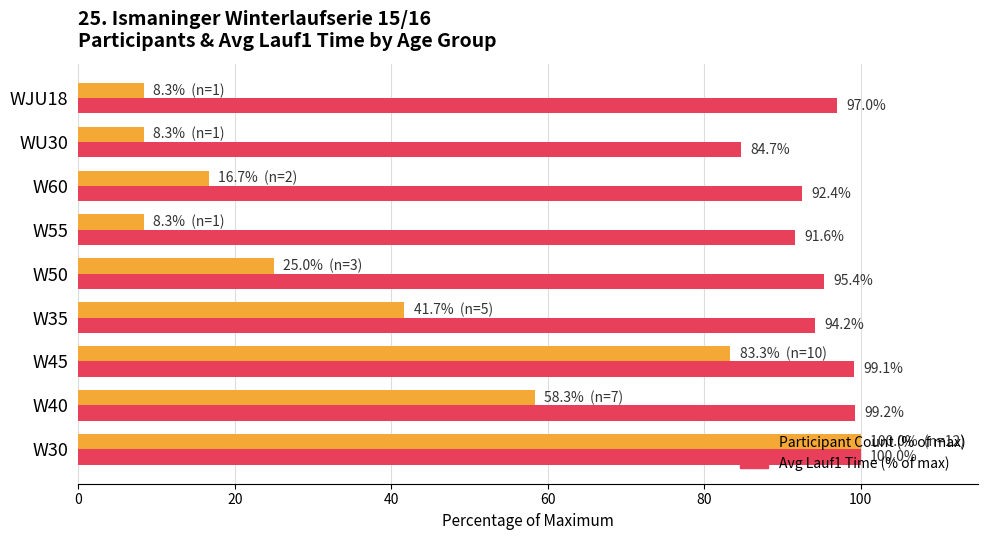

List the series in order of their overall mean, lowest first.

Participant Count (% of max), Avg Lauf1 Time (% of max)